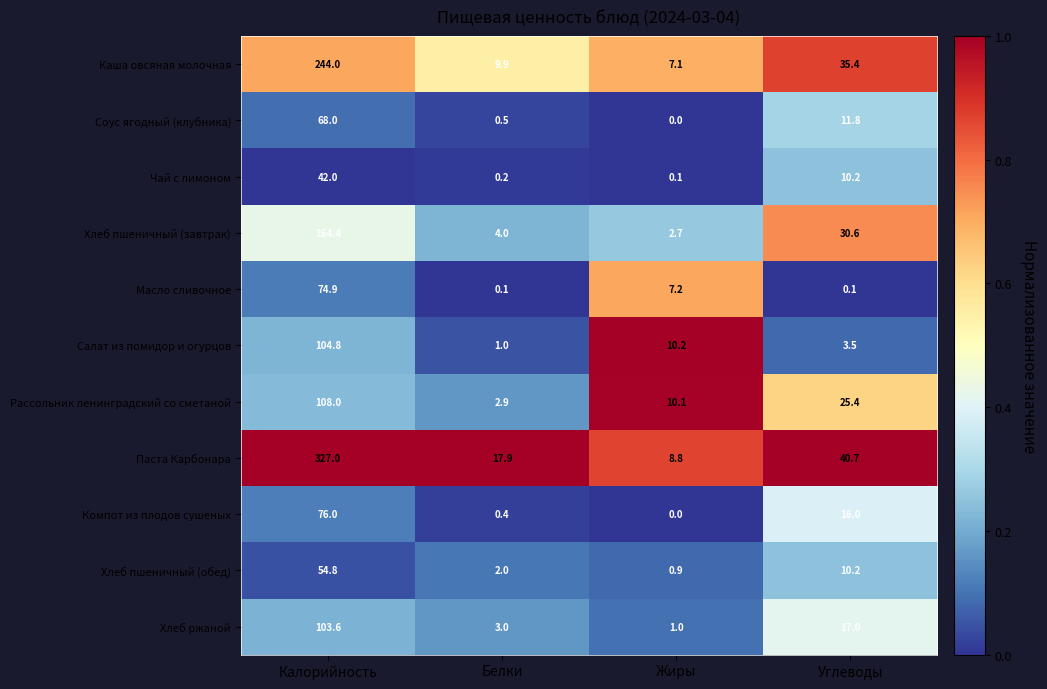

What is the average value of the Чай с лимоном series?

13.1